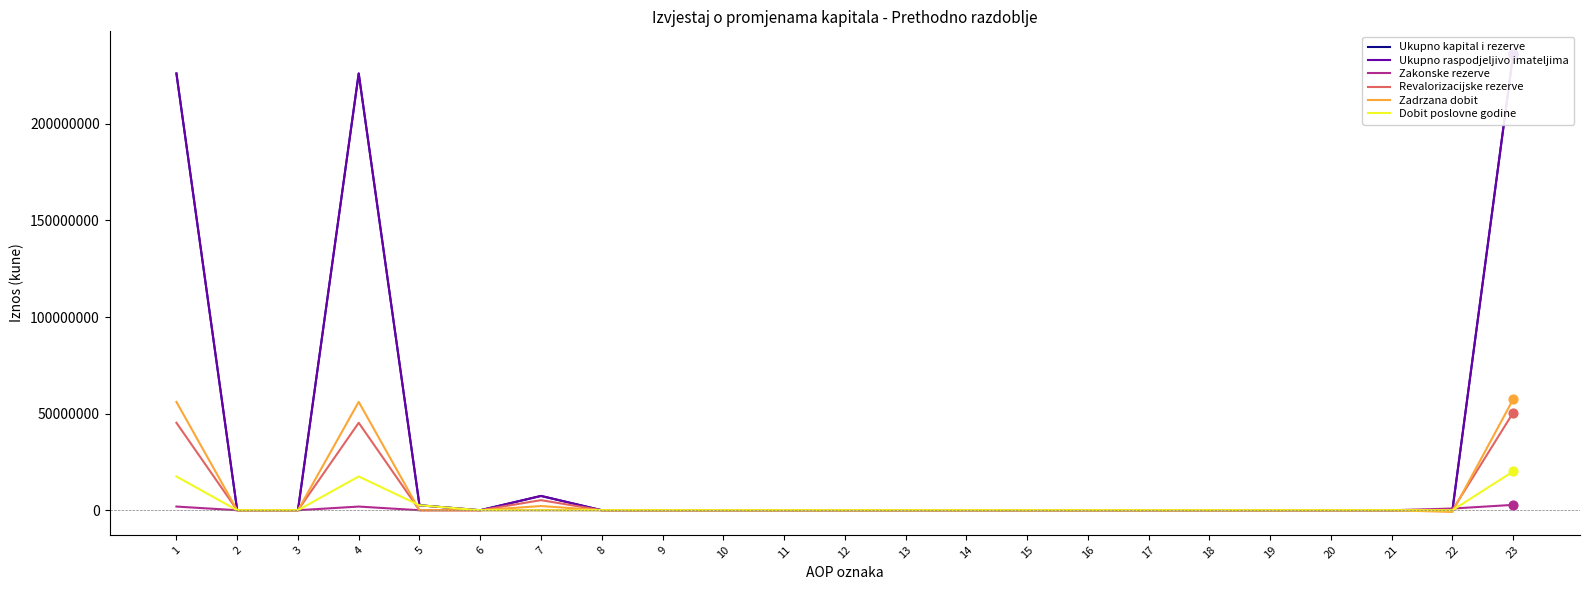

Which series has the largest total across all categories?

Ukupno kapital i rezerve